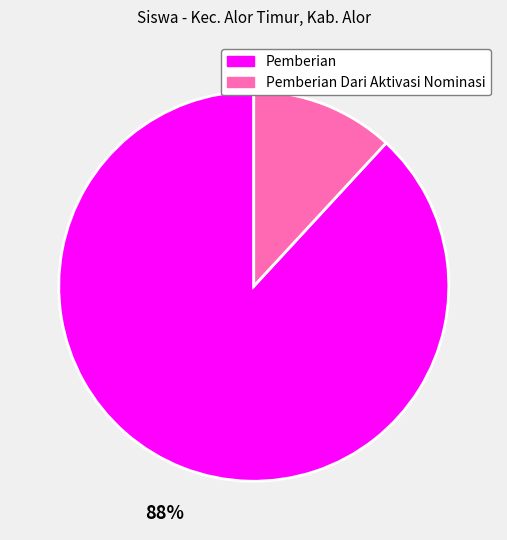

To the nearest percent, what is the difference between the largest and smallest slice percentages?

76%